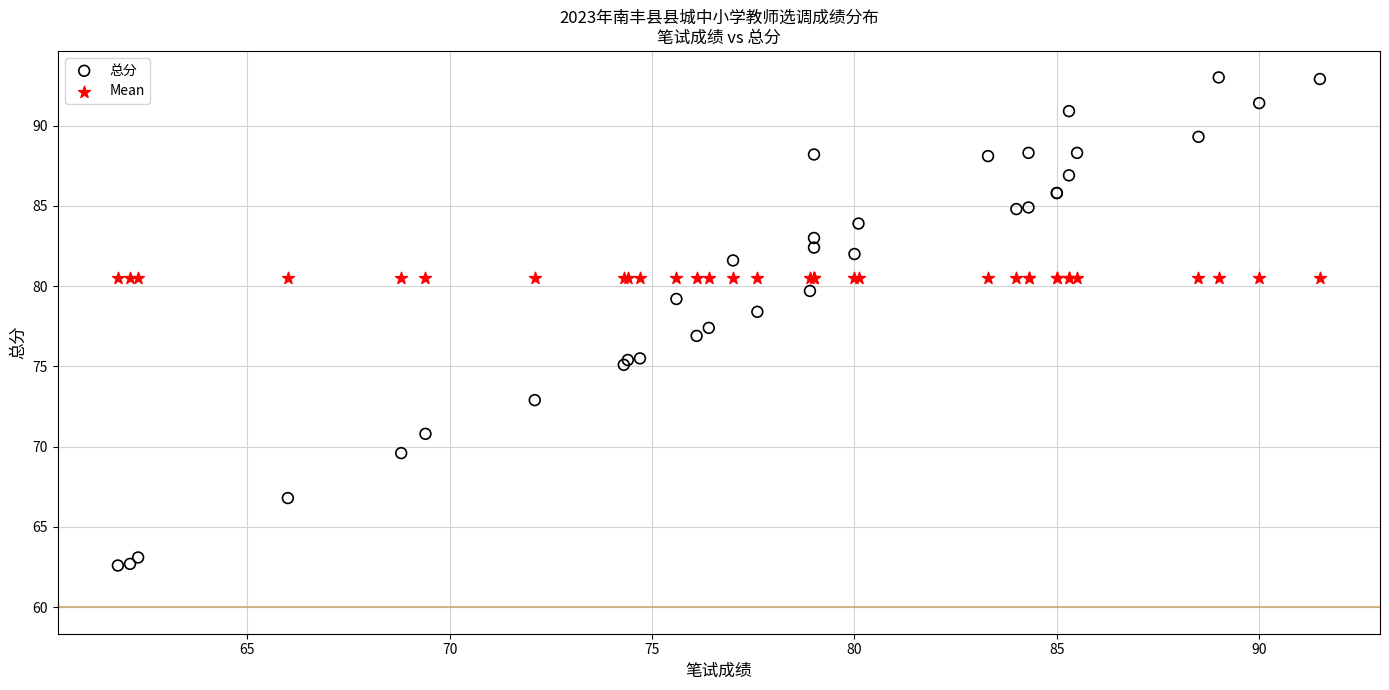

Which series contains the lowest Y value?

总分